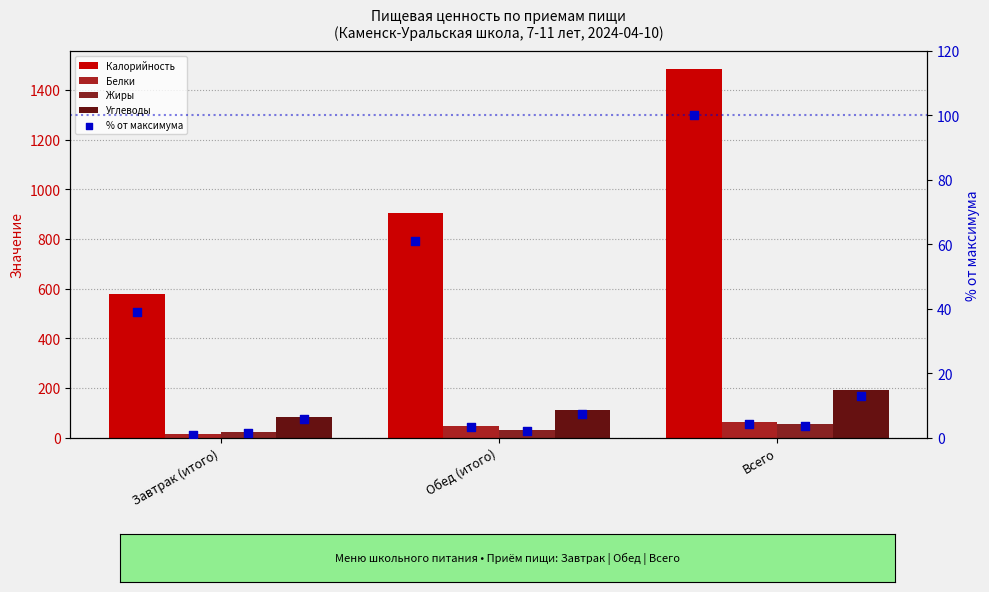

Which series contains the lowest Y value?

Белки